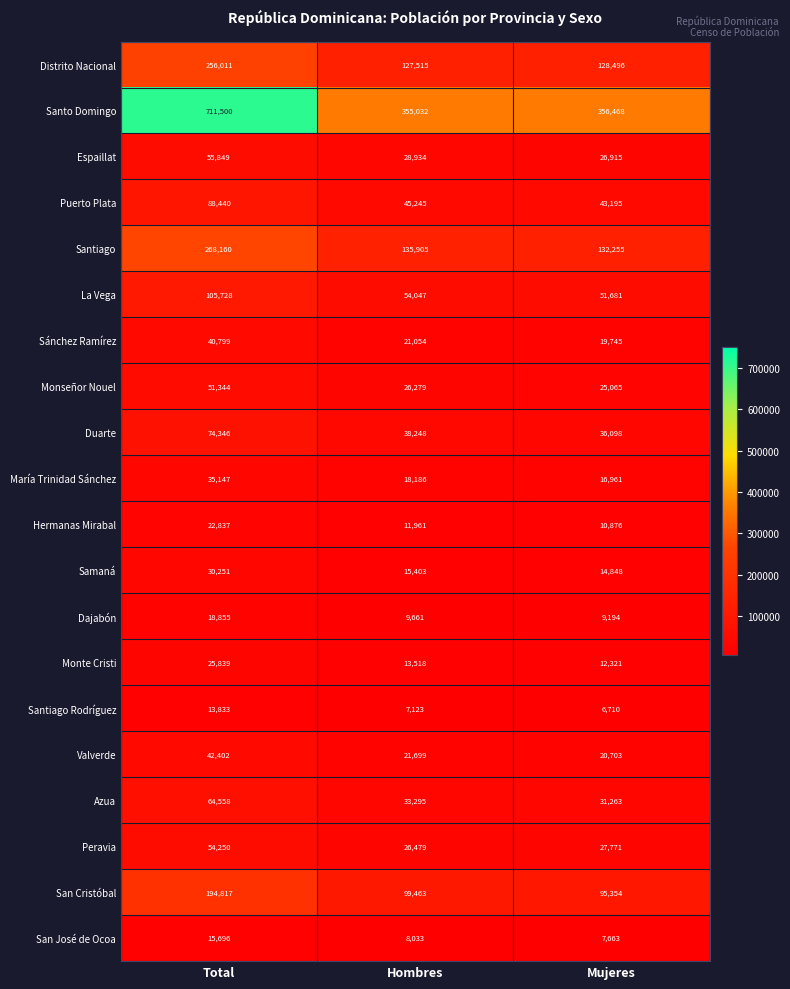

Rank the series by their maximum value, from highest to lowest.

Santo Domingo, Santiago, Distrito Nacional, San Cristóbal, La Vega, Puerto Plata, Duarte, Azua, Espaillat, Peravia, Monseñor Nouel, Valverde, Sánchez Ramírez, María Trinidad Sánchez, Samaná, Monte Cristi, Hermanas Mirabal, Dajabón, San José de Ocoa, Santiago Rodríguez